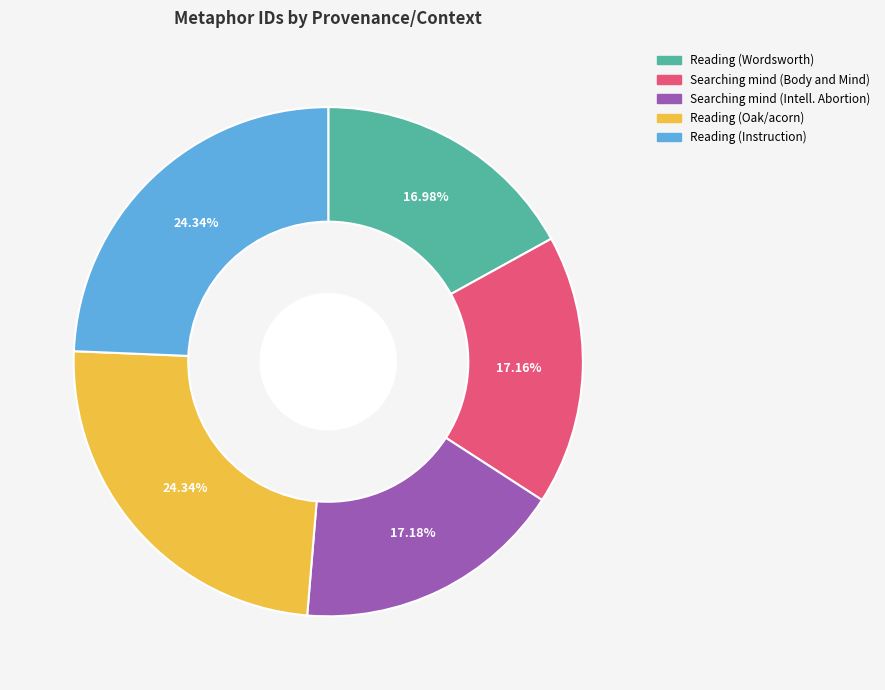

Is there any slice that represents more than half of the pie?

No